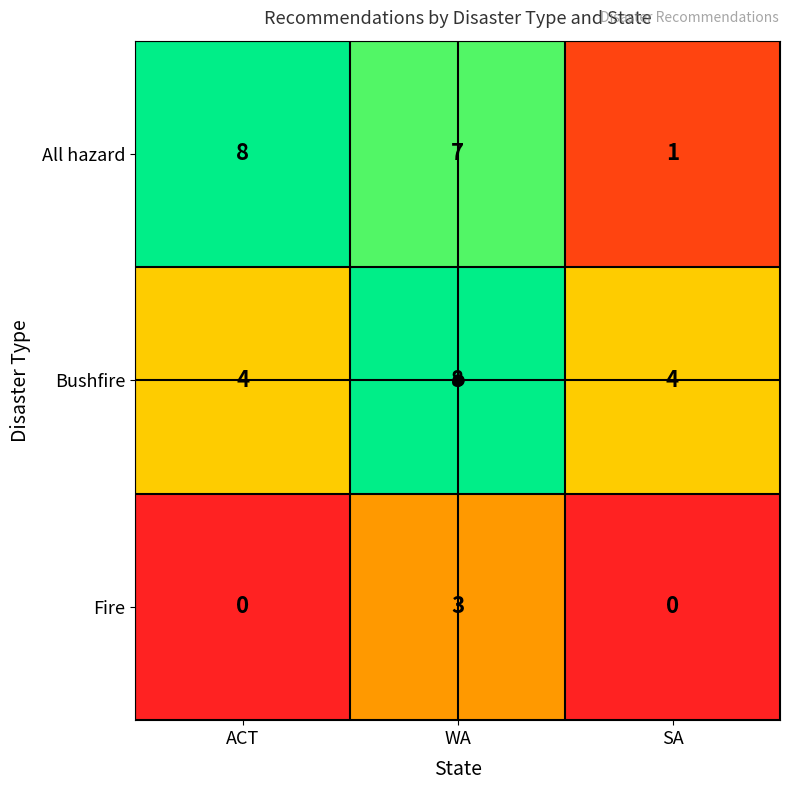

What is the total value across all series at ACT?

12